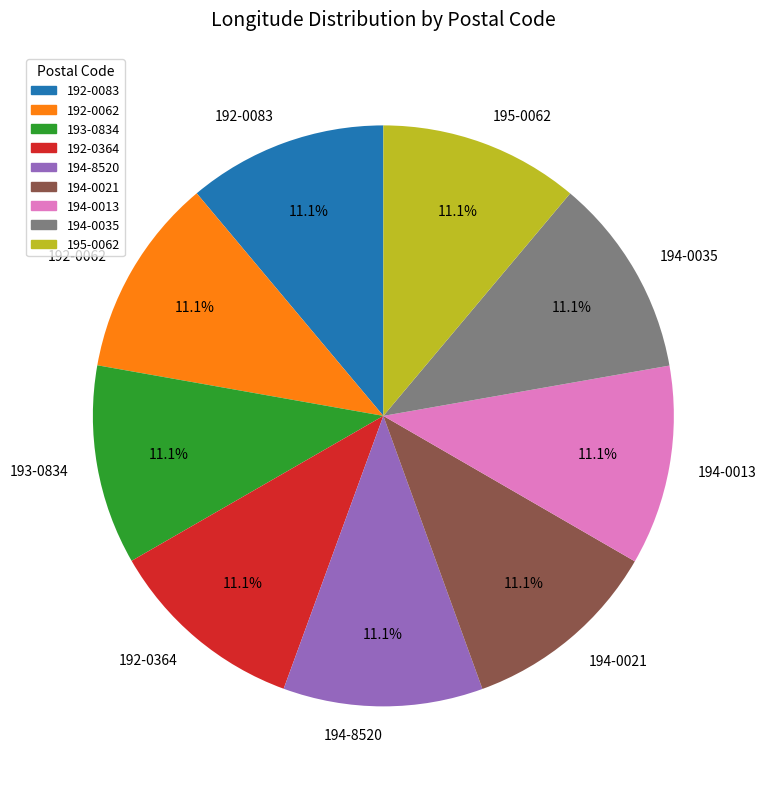

What is the ratio of the value at 192-0364 to the value at 193-0834?

1.0